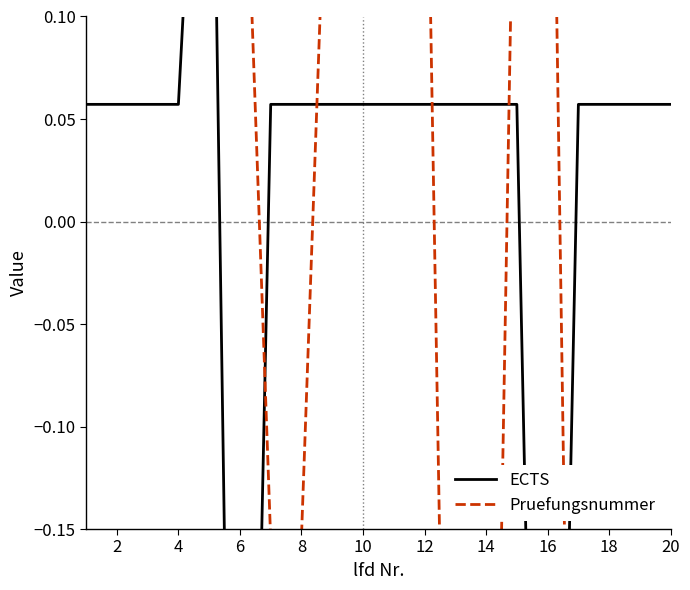

Count the number of data series in this chart.

2